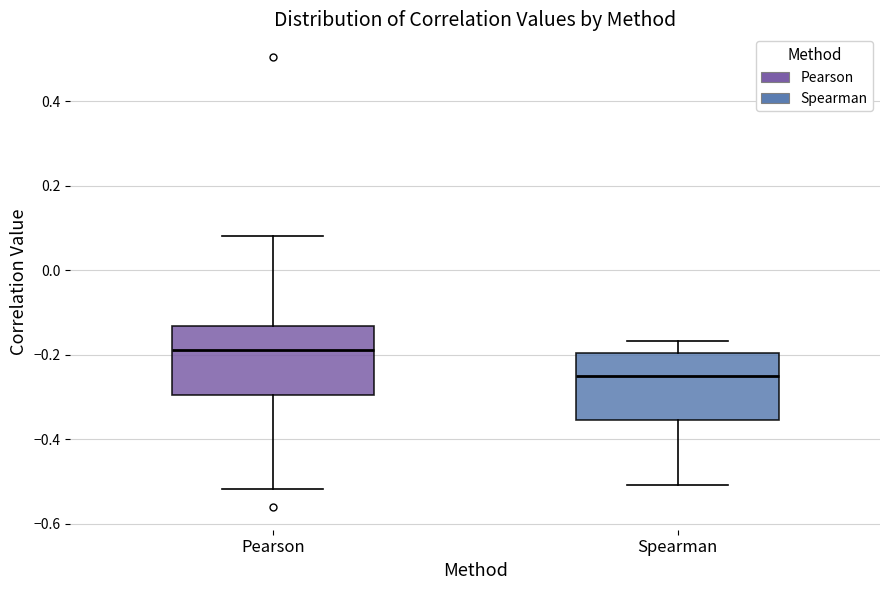

Reading left to right, transcribe this box plot: for each box, give where its median line is, the range the box spans, and where its two whiskers end, as read against the y-axis. The values are not printed on the chart, so give them approximately, as read against the axis.

Pearson: median -0.18, box -0.30 to -0.14, whiskers -0.52 to 0.08
Spearman: median -0.24, box -0.36 to -0.20, whiskers -0.50 to -0.16